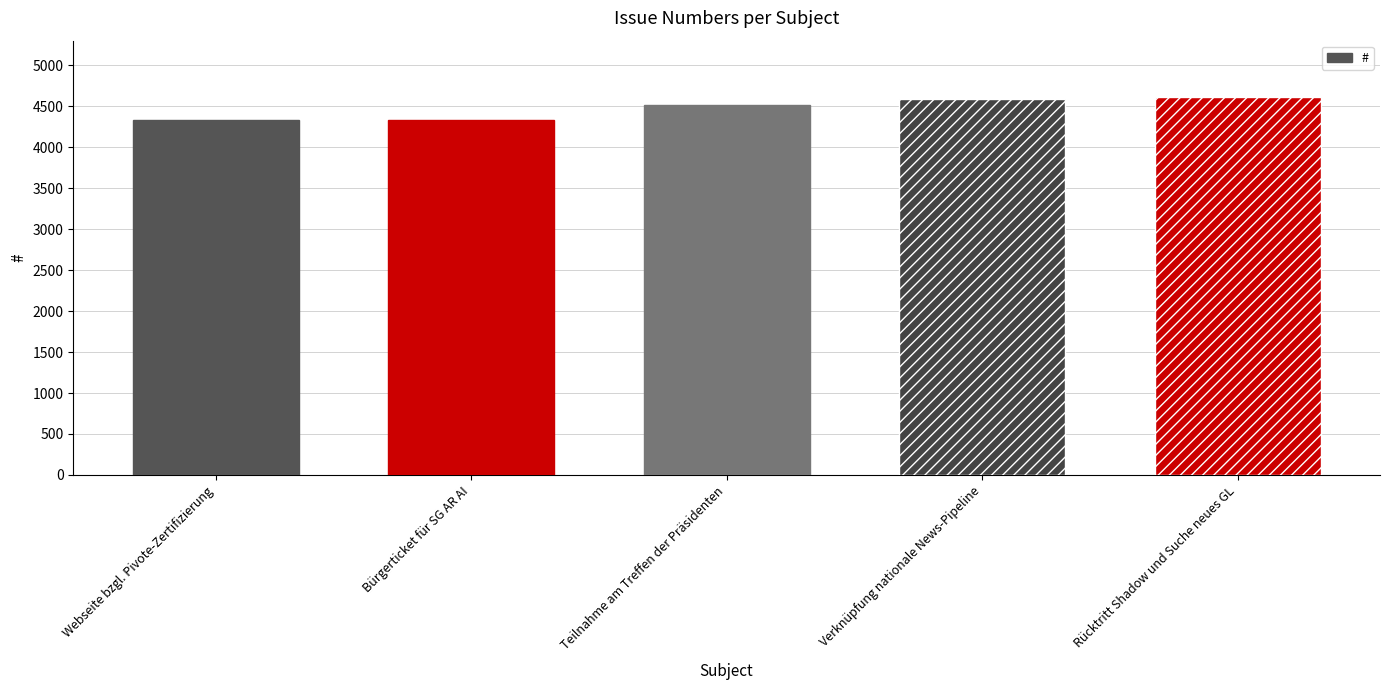

The chart shows a value of 3052 at Teilnahme am Treffen der Präsidenten. True or false?

False